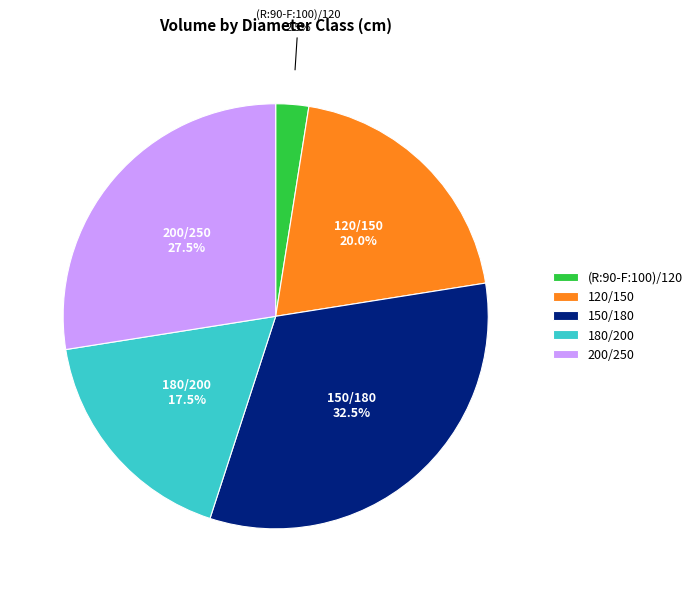

Is there a majority slice in this chart?

No